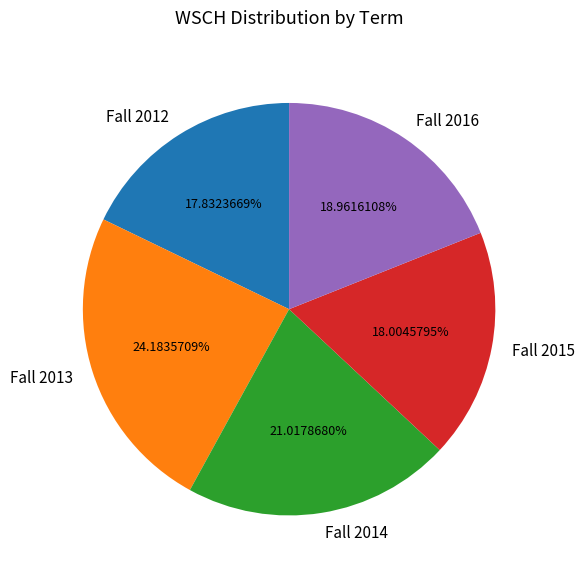

What is the largest slice in the pie chart?

Fall 2013